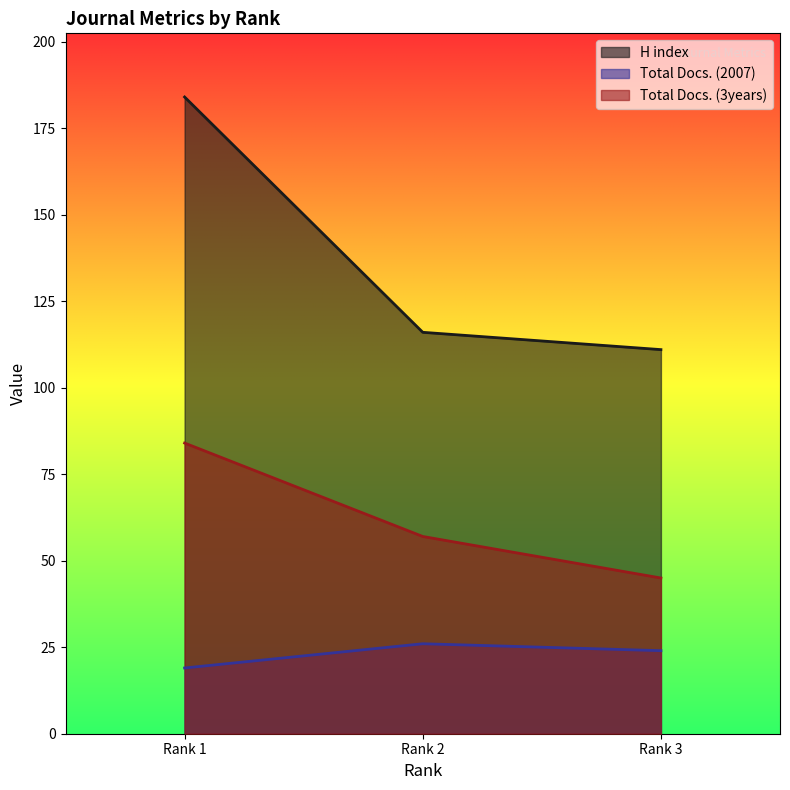

What is the highest value of the Total Docs. (2007) series?

26